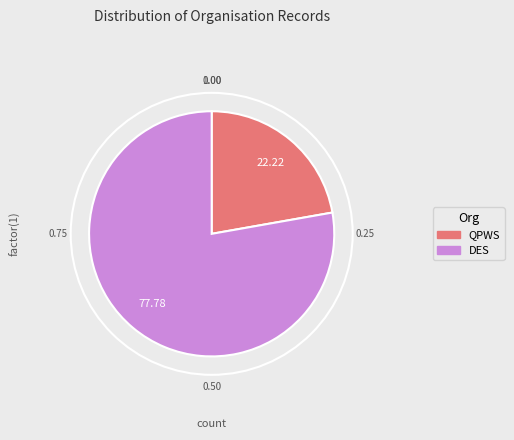

Is there a majority slice in this chart?

Yes